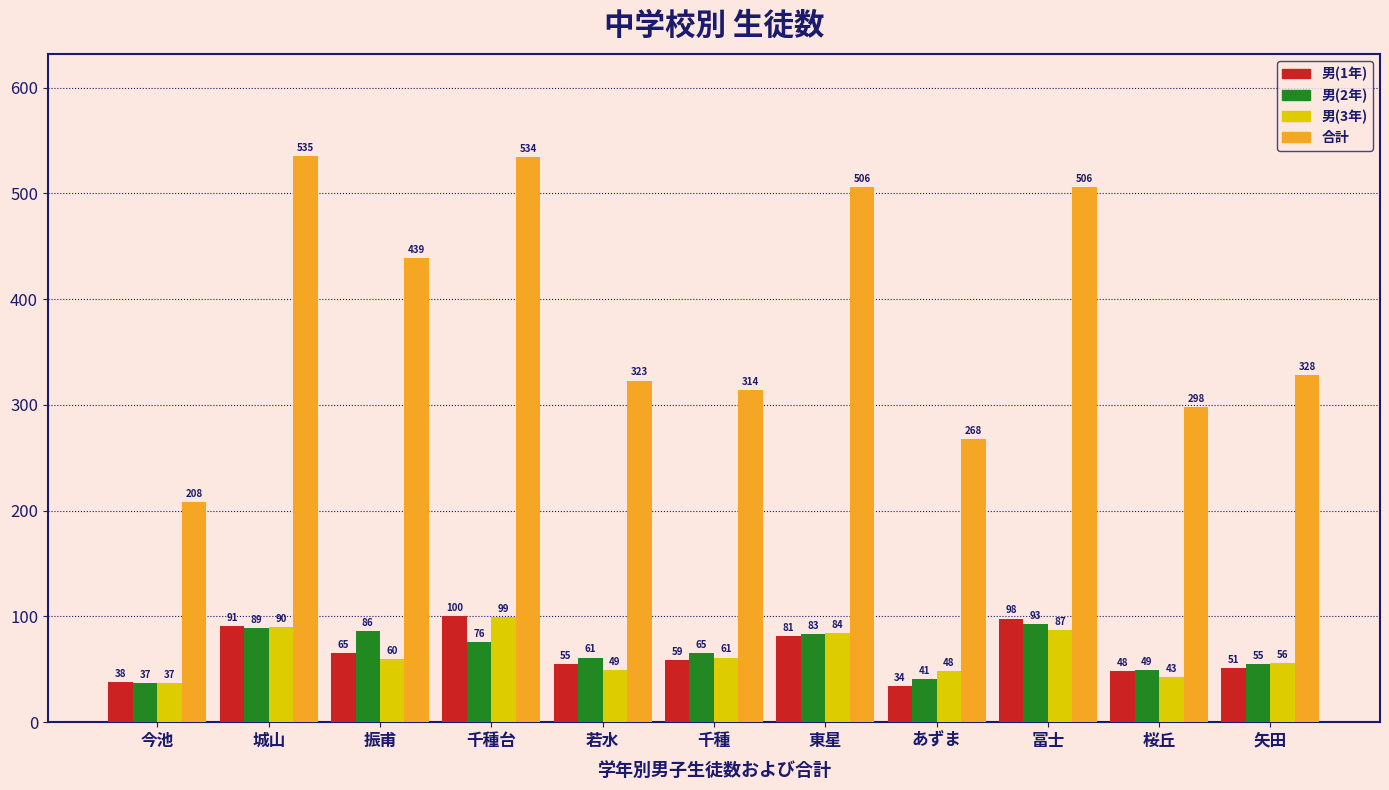

Reading left to right, list all the values displayed in this chart.

男(1年): 今池=38	城山=91	振甫=65	千種台=100	若水=55	千種=59	東星=81	あずま=34	冨士=98	桜丘=48	矢田=51
男(2年): 今池=37	城山=89	振甫=86	千種台=76	若水=61	千種=65	東星=83	あずま=41	冨士=93	桜丘=49	矢田=55
男(3年): 今池=37	城山=90	振甫=60	千種台=99	若水=49	千種=61	東星=84	あずま=48	冨士=87	桜丘=43	矢田=56
合計: 今池=208	城山=535	振甫=439	千種台=534	若水=323	千種=314	東星=506	あずま=268	冨士=506	桜丘=298	矢田=328